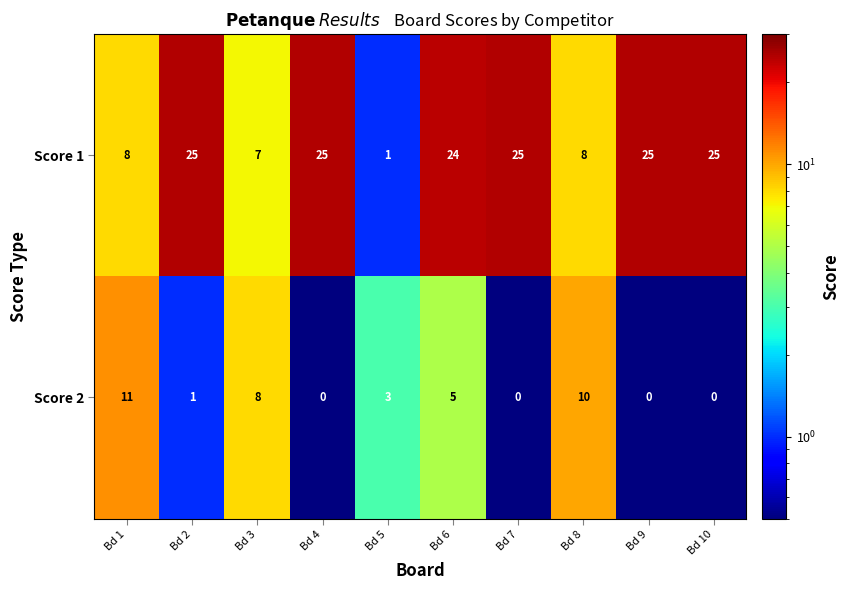

Between Bd 2 and Bd 10, which series saw the biggest shift?

Score 2